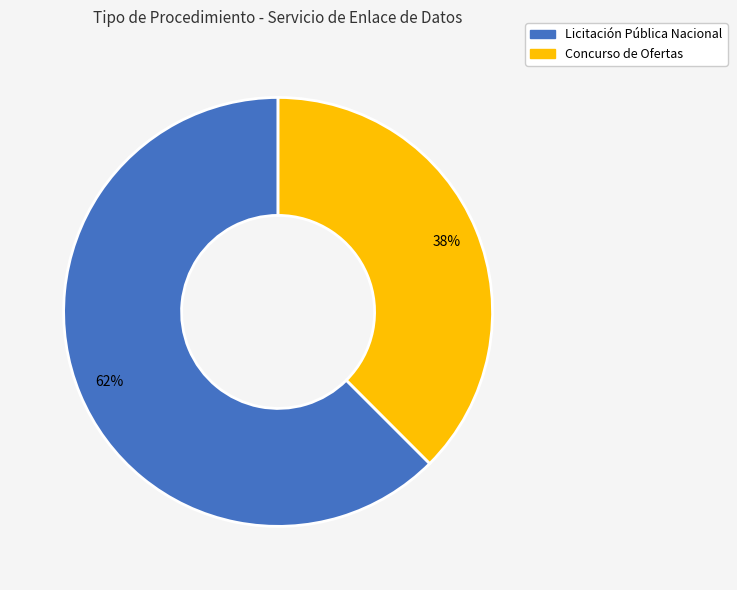

Approximately how many times larger is the value at Concurso de Ofertas compared to Licitación Pública Nacional?

0.6